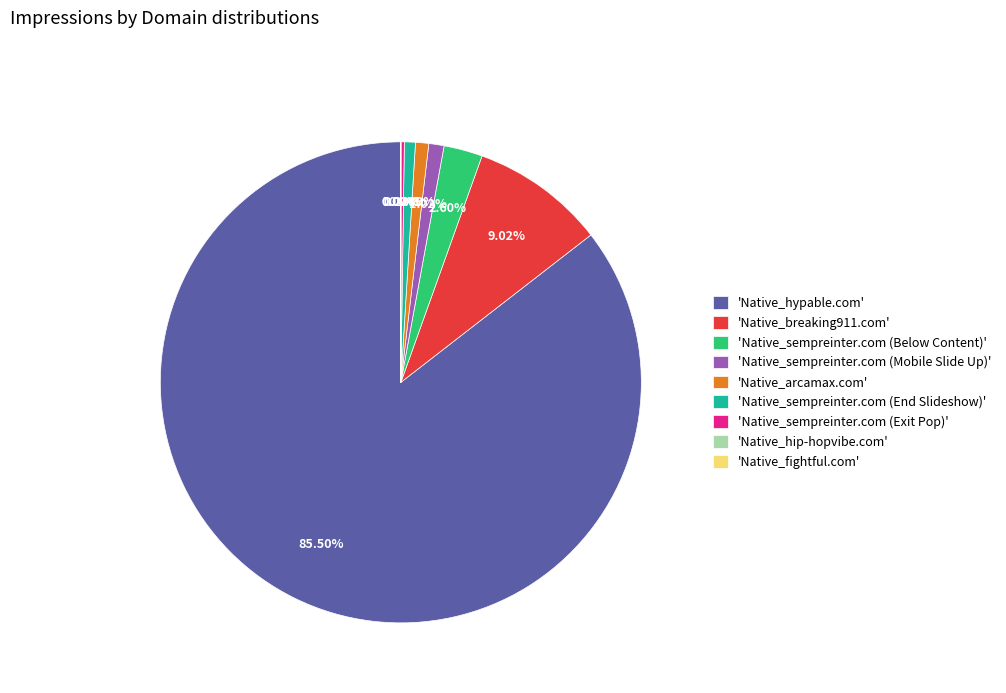

Which category has the biggest portion of the pie?

'Native_hypable.com'